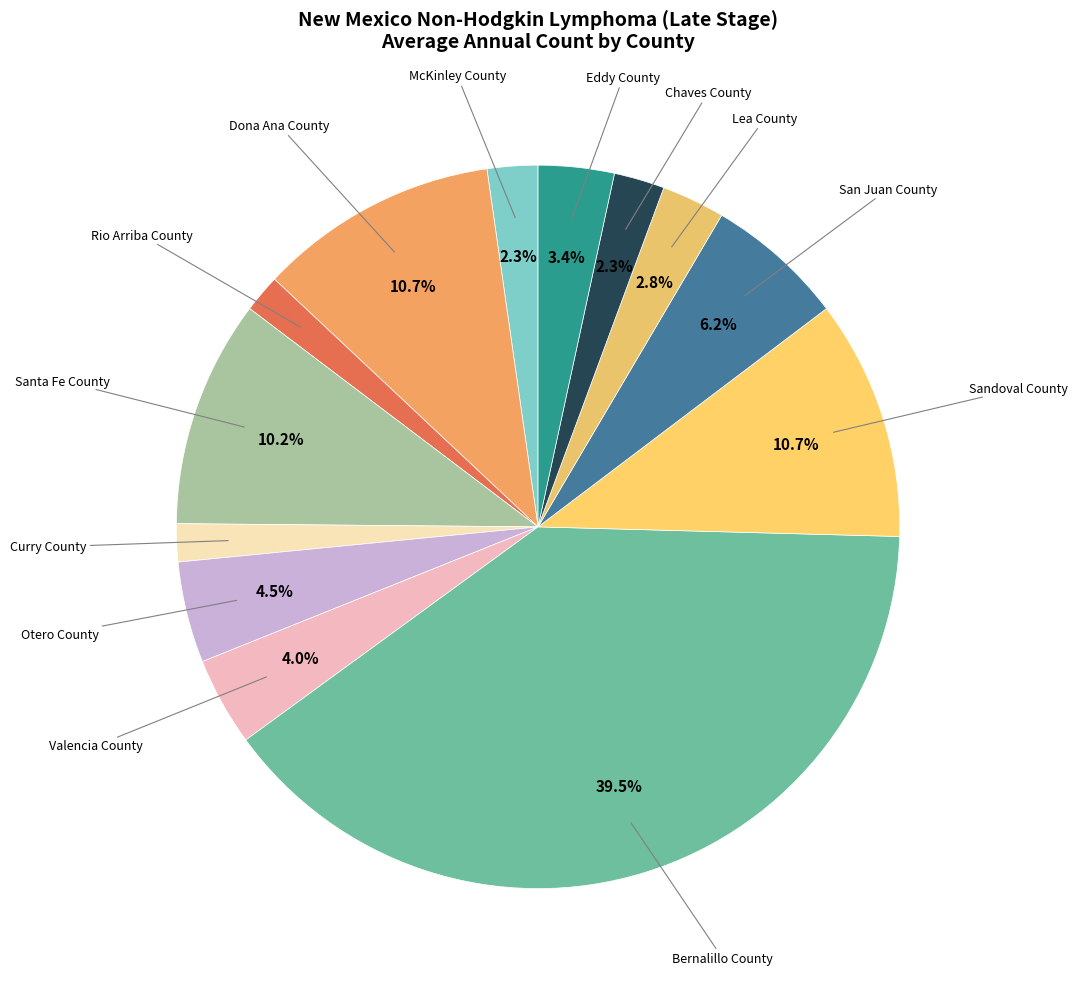

How many slices are in this pie chart?

13